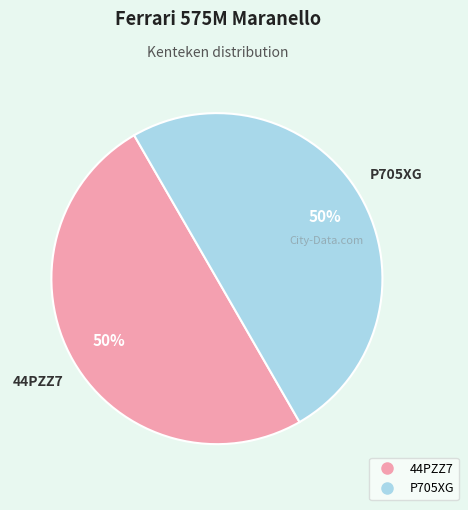

What is the ratio of the value at P705XG to the value at 44PZZ7?

1.0